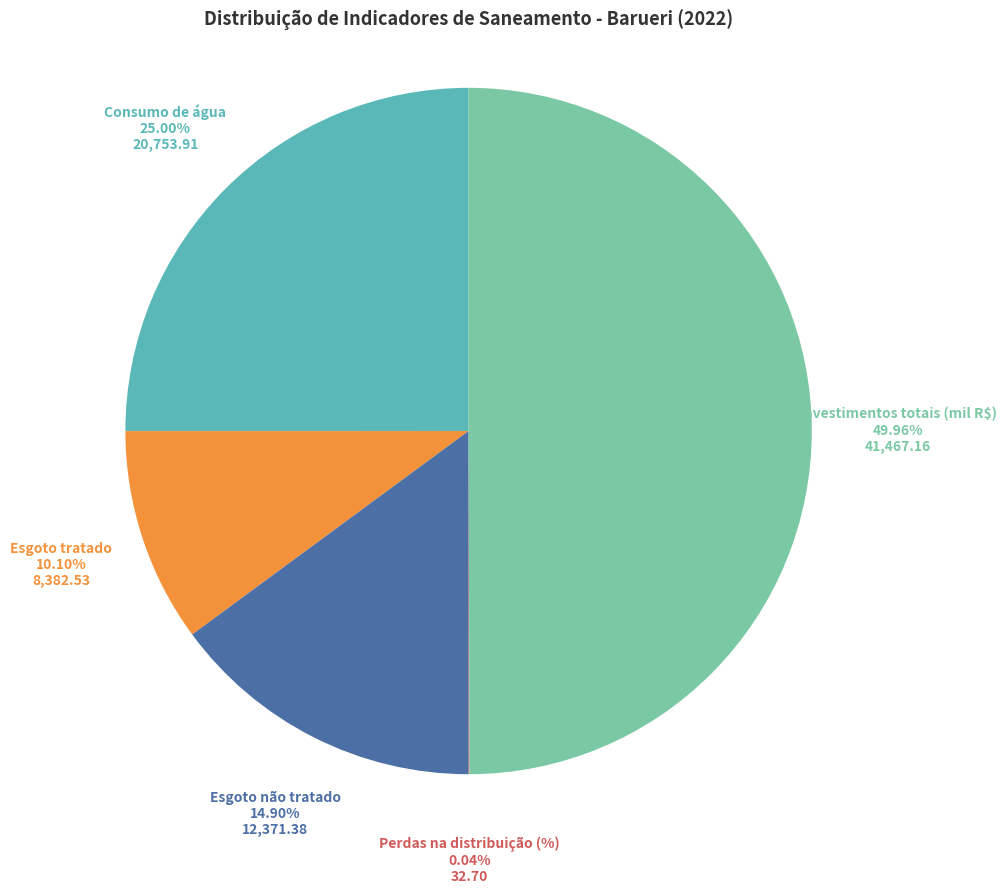

Which category has the smallest portion of the pie?

Perdas na distribuição (%)